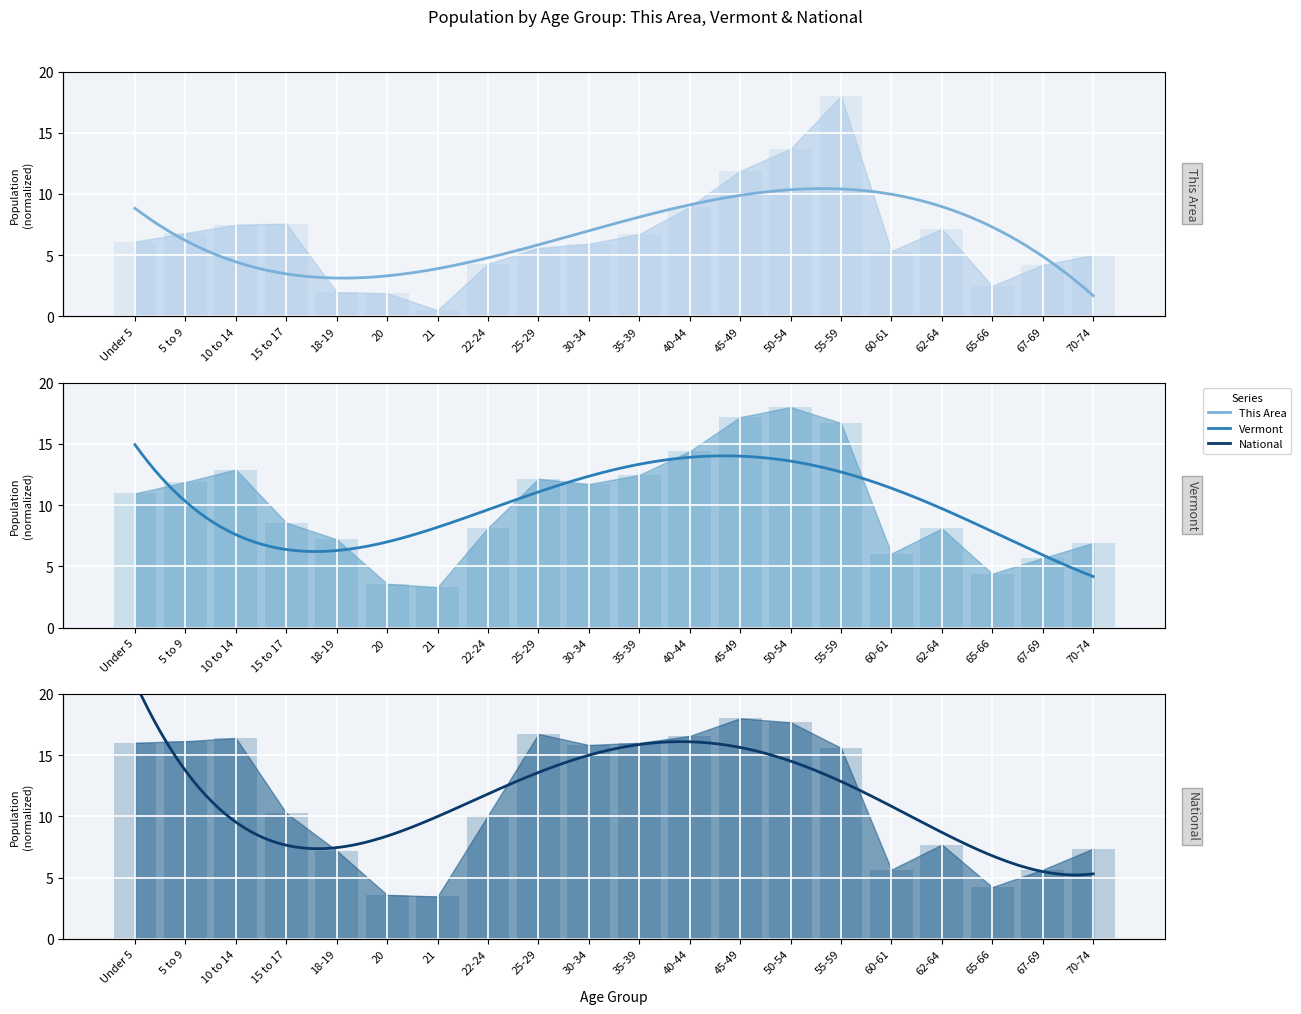

List the labels in order of National value, smallest first.

21, 20, 65-66, 60-61, 67-69, 18-19, 70-74, 62-64, 22-24, 15 to 17, 55-59, 30-34, 35-39, Under 5, 5 to 9, 10 to 14, 40-44, 25-29, 50-54, 45-49